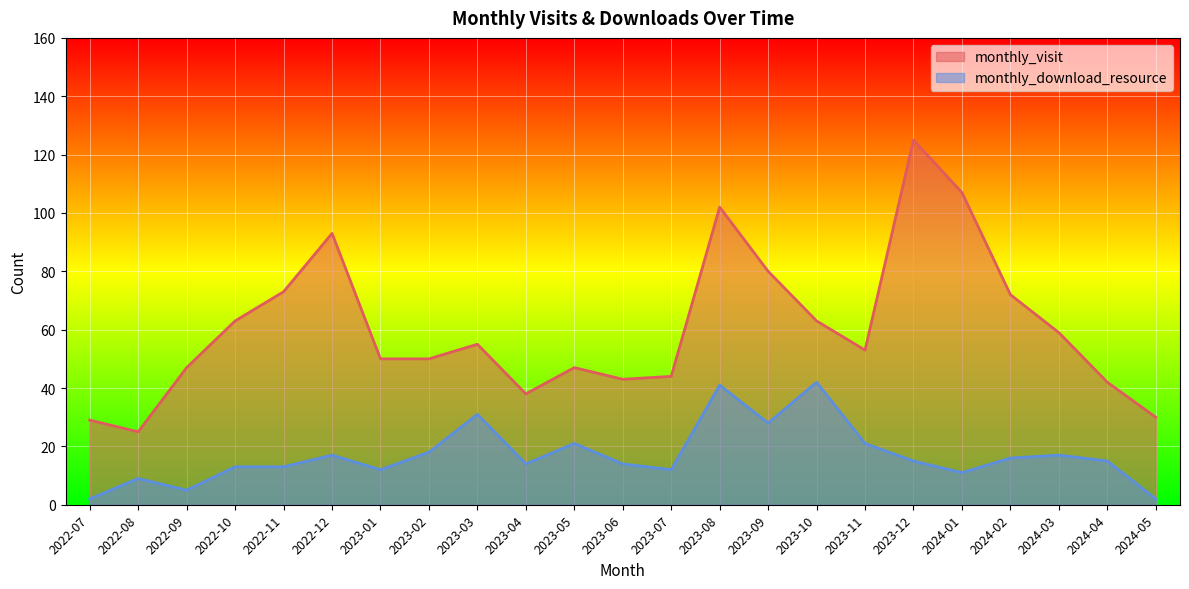

What is the total value across all series at 2023-06?

57